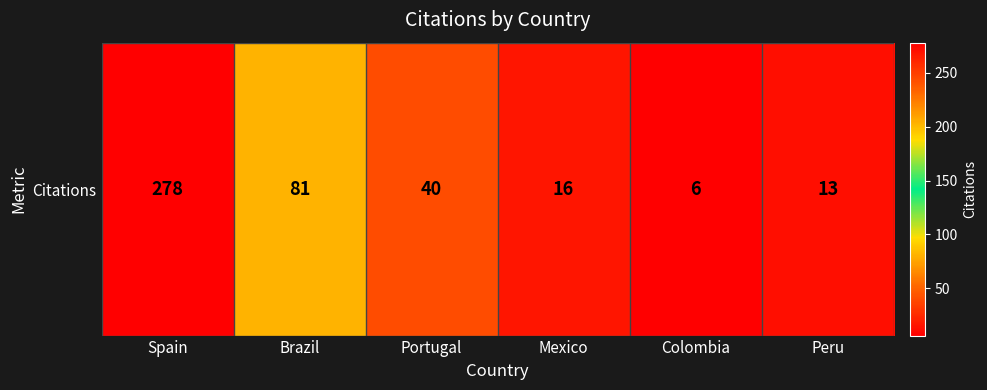

Between Colombia and Brazil, which is larger?

Brazil